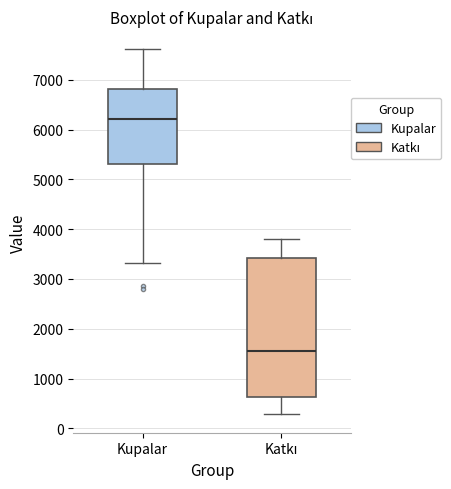

Reading left to right, transcribe this box plot: for each box, give where its median line is, the range the box spans, and where its two whiskers end, as read against the y-axis. The values are not printed on the chart, so give them approximately, as read against the axis.

Kupalar: median 6200, box 5300 to 6800, whiskers 3300 to 7600
Katkı: median 1600, box 600 to 3400, whiskers 300 to 3800